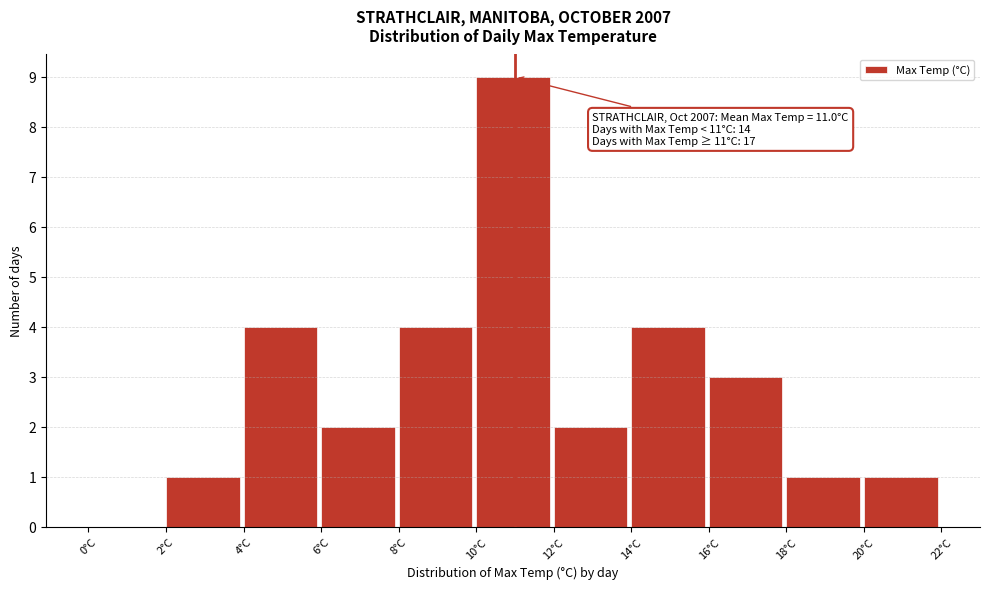

Which range on the x-axis has the tallest bar?

10 to 12